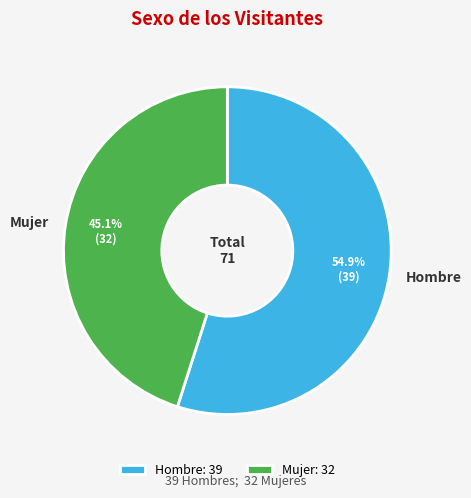

True or false: Mujer accounts for 57% of the total.

False